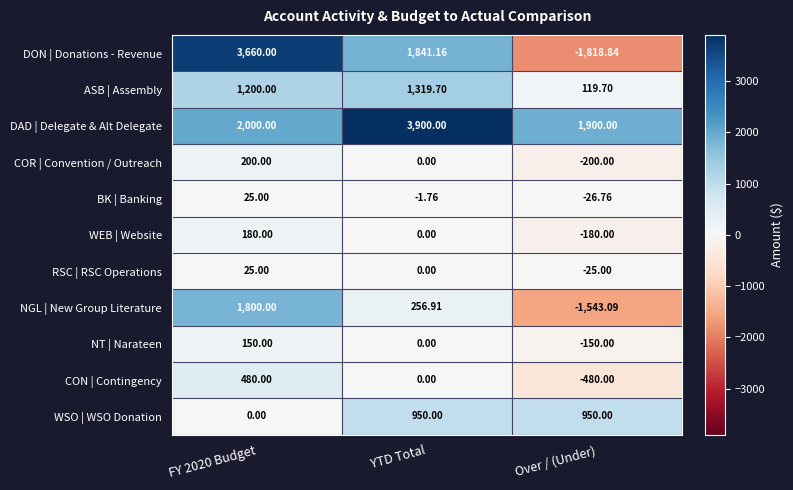

Where is COR | Convention / Outreach nearest to the value 0?

YTD Total